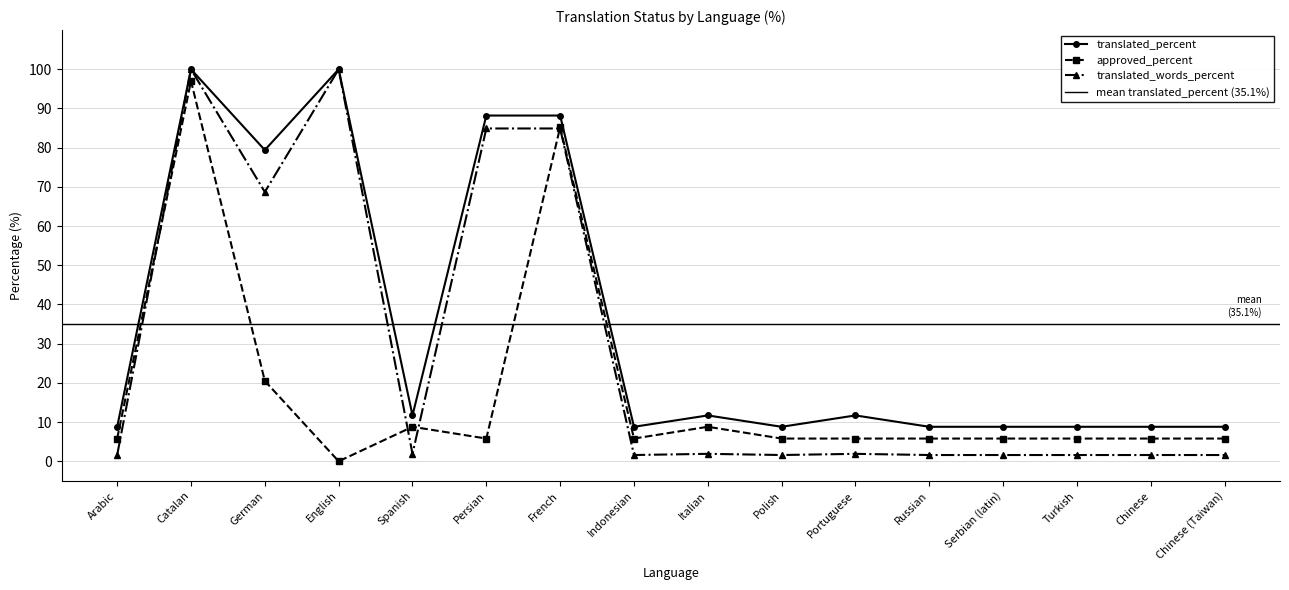

Where is the first local minimum for translated_percent?

German